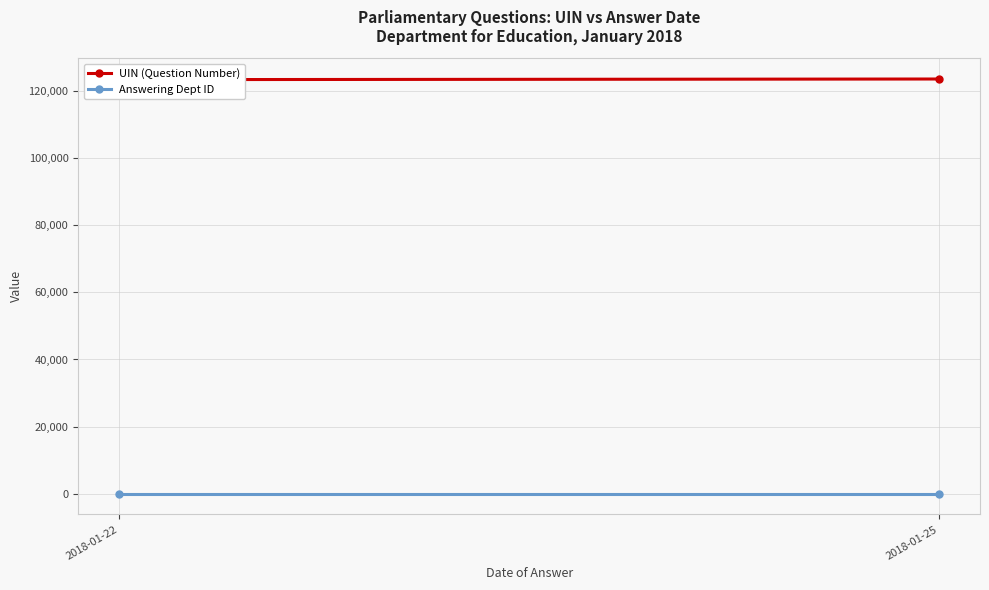

Is it true that Answering Dept ID equals 60 at 2018-01-22?

True